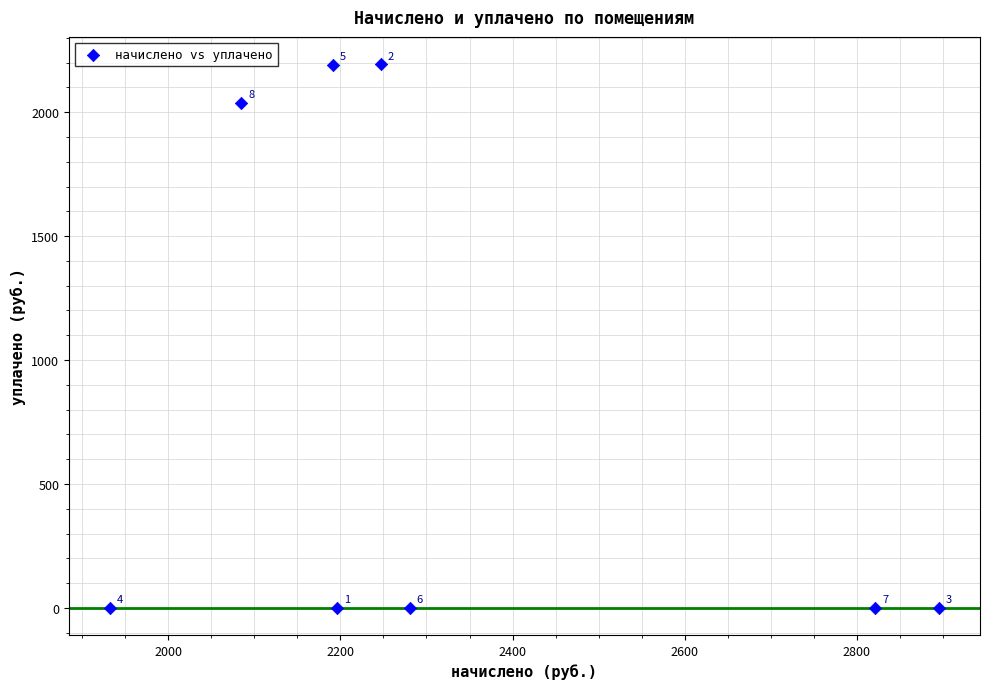

What Y value in the scatter plot is closest to 1096?

2037.7